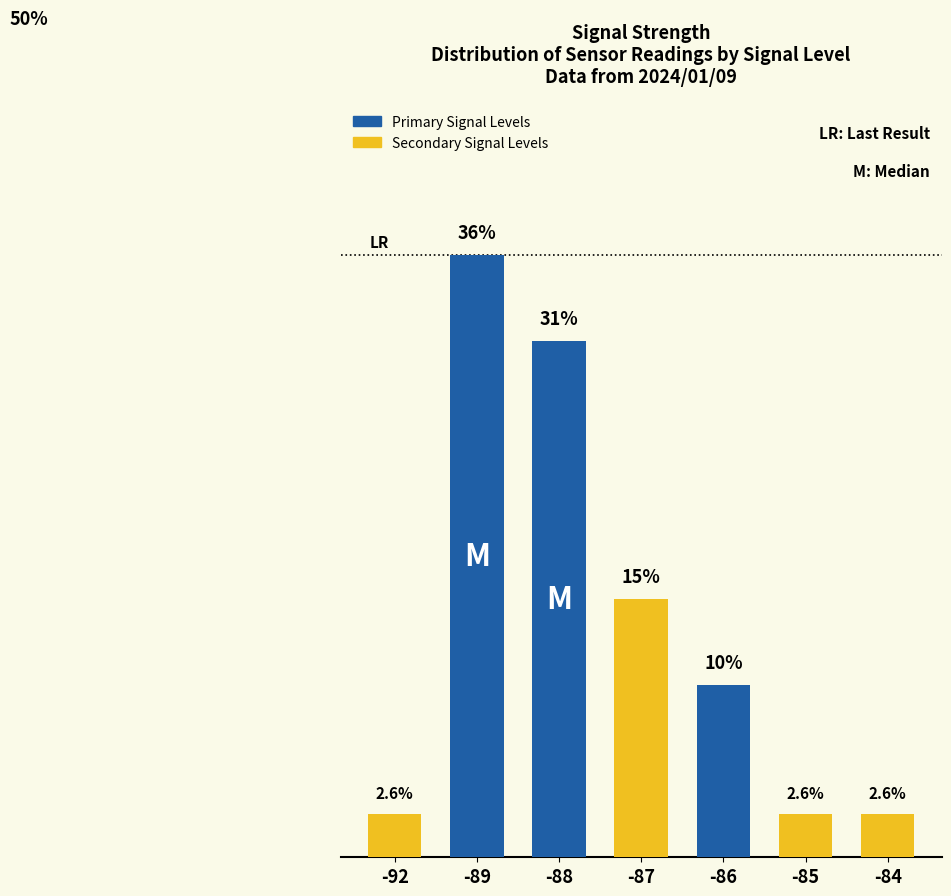

Does the chart contain any negative values?

No